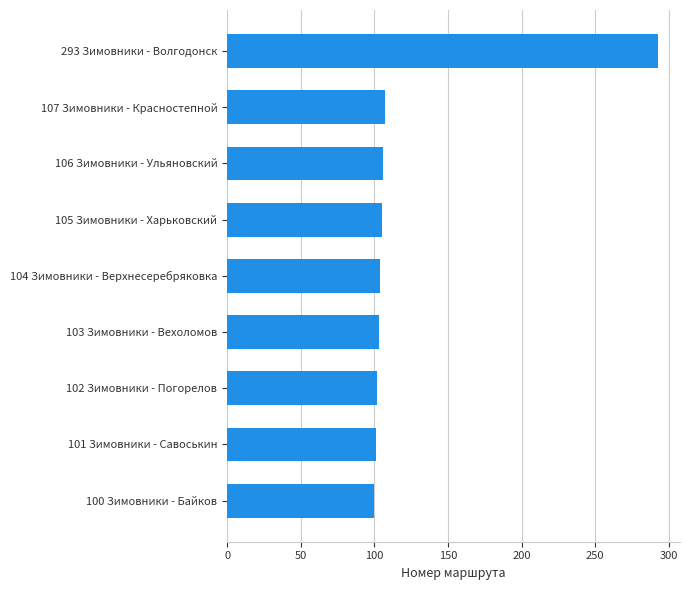

At which category does the chart reach its peak across all series?

293 Зимовники - Волгодонск